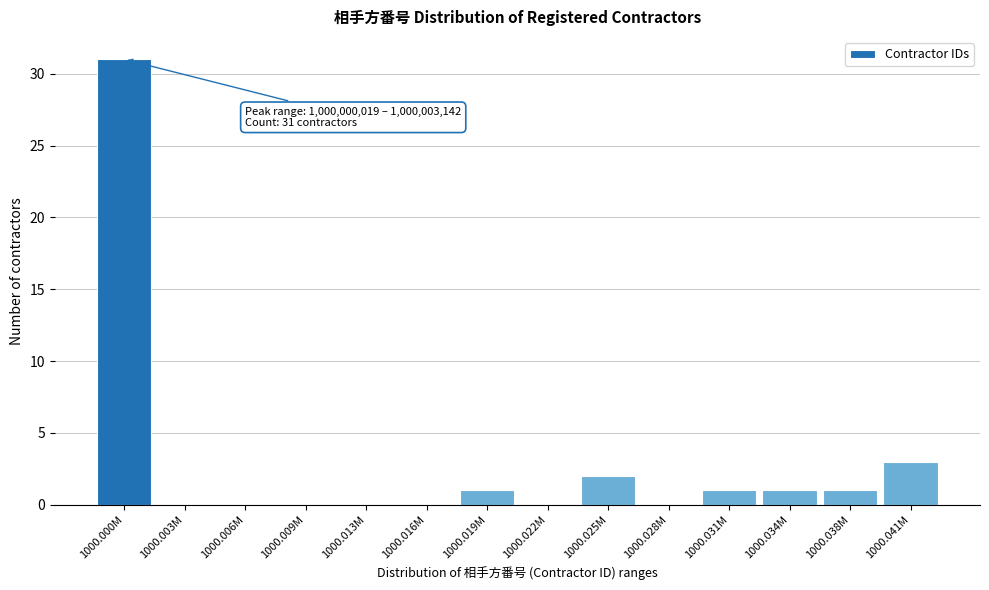

Reading right to left, list all the values displayed in this chart.

1000.041M=3	1000.038M=1	1000.034M=1	1000.031M=1	1000.028M=0	1000.025M=2	1000.022M=0	1000.019M=1	1000.016M=0	1000.013M=0	1000.009M=0	1000.006M=0	1000.003M=0	1000.000M=31